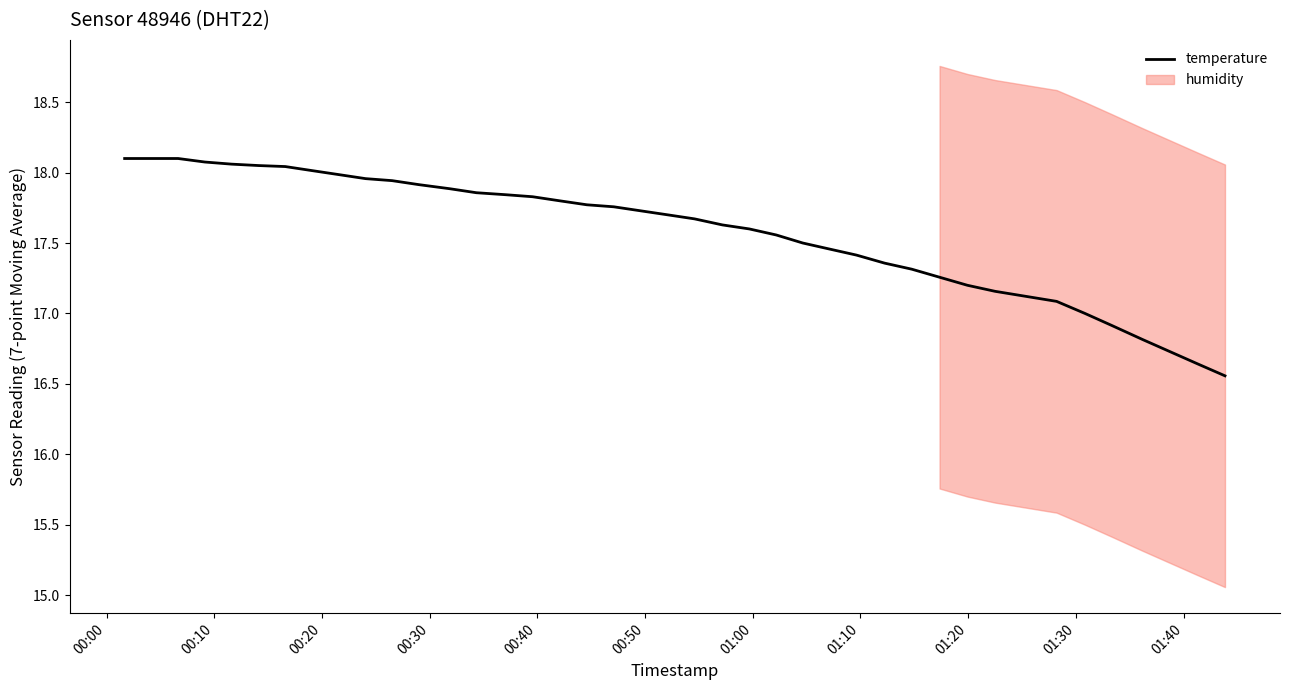

The value at 00:20 is 31.9. True or false?

False